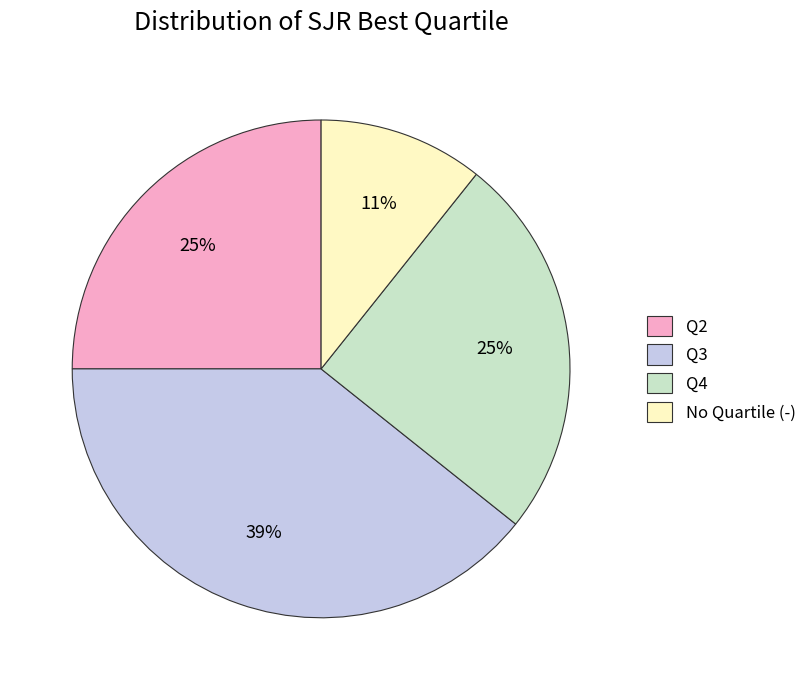

Which category has the smallest portion of the pie?

No Quartile (-)